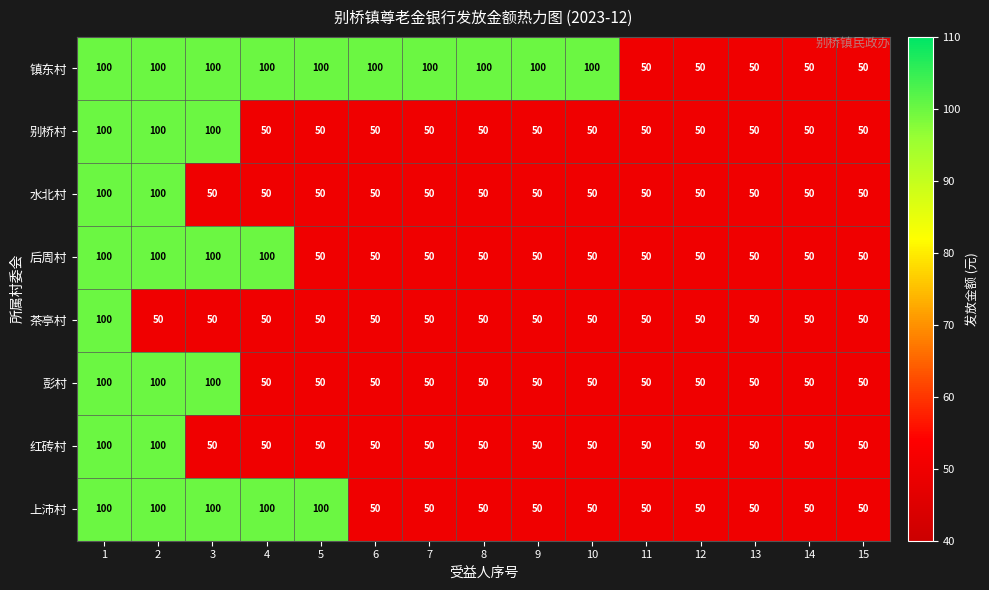

What is the average value of the 彭村 series?

60